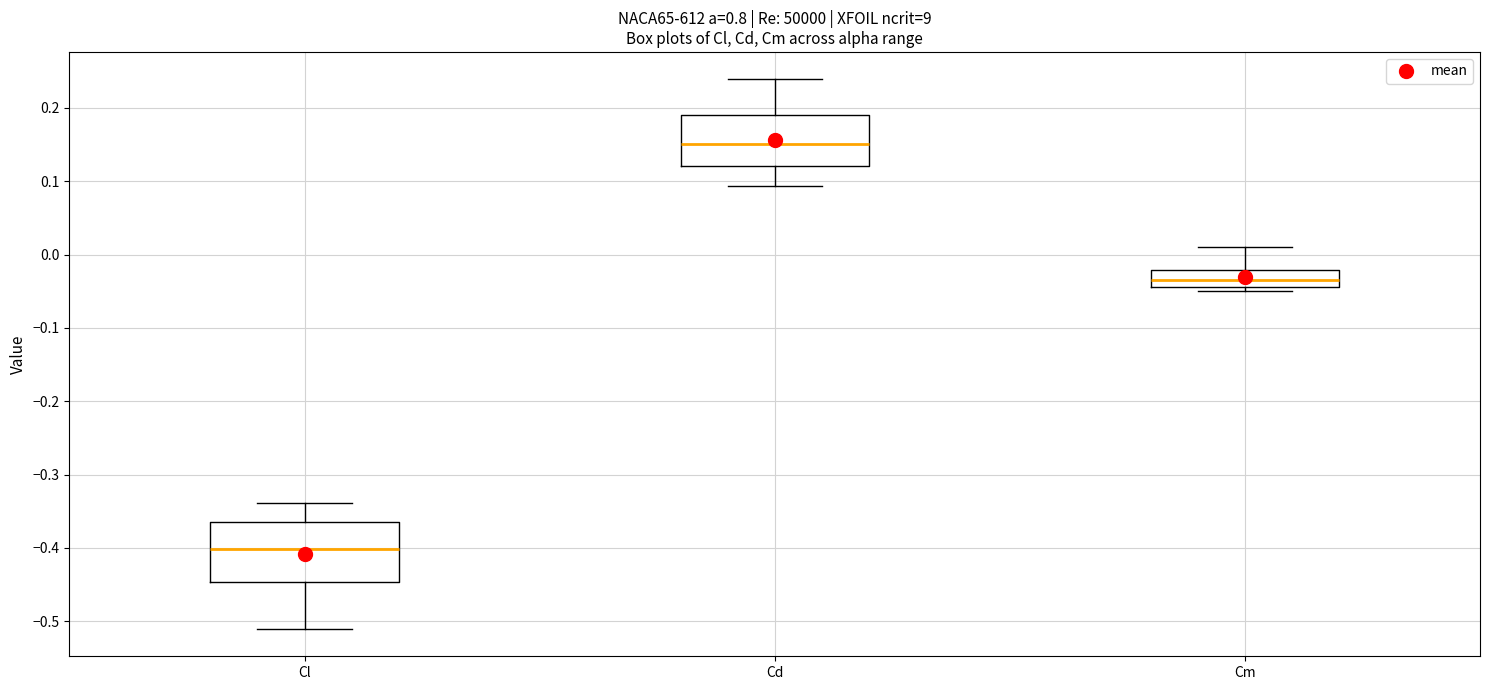

Comparing the boxes themselves (not the whiskers), which one is the tallest?

Cl